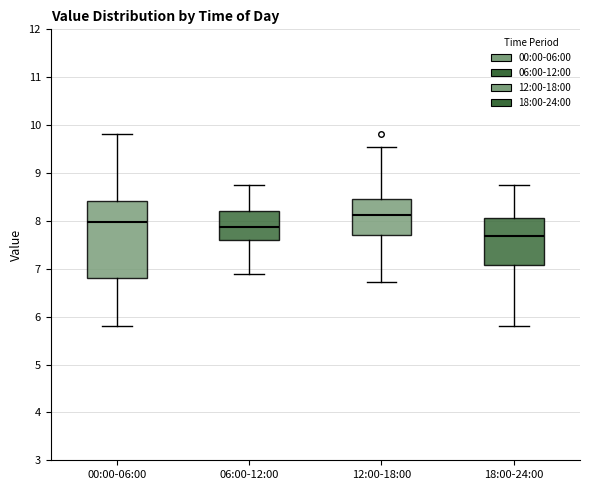

Where is the lower edge of the box for 06:00-12:00 on the y-axis? The values are not printed on the chart, so give them approximately, as read against the axis.

7.6